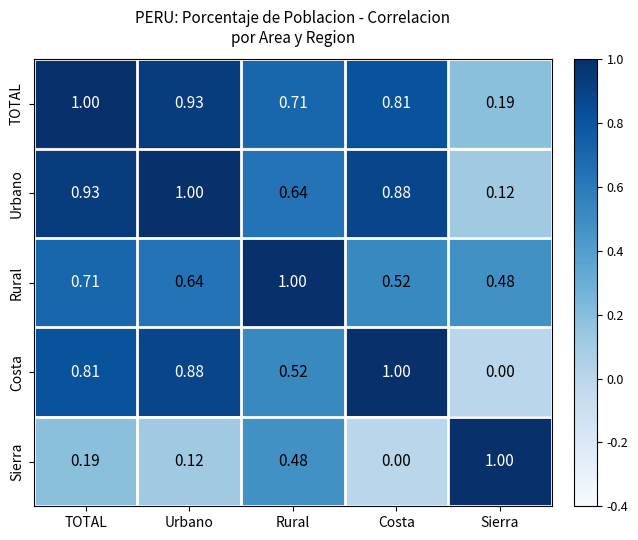

How many categories are shown in the chart?

5